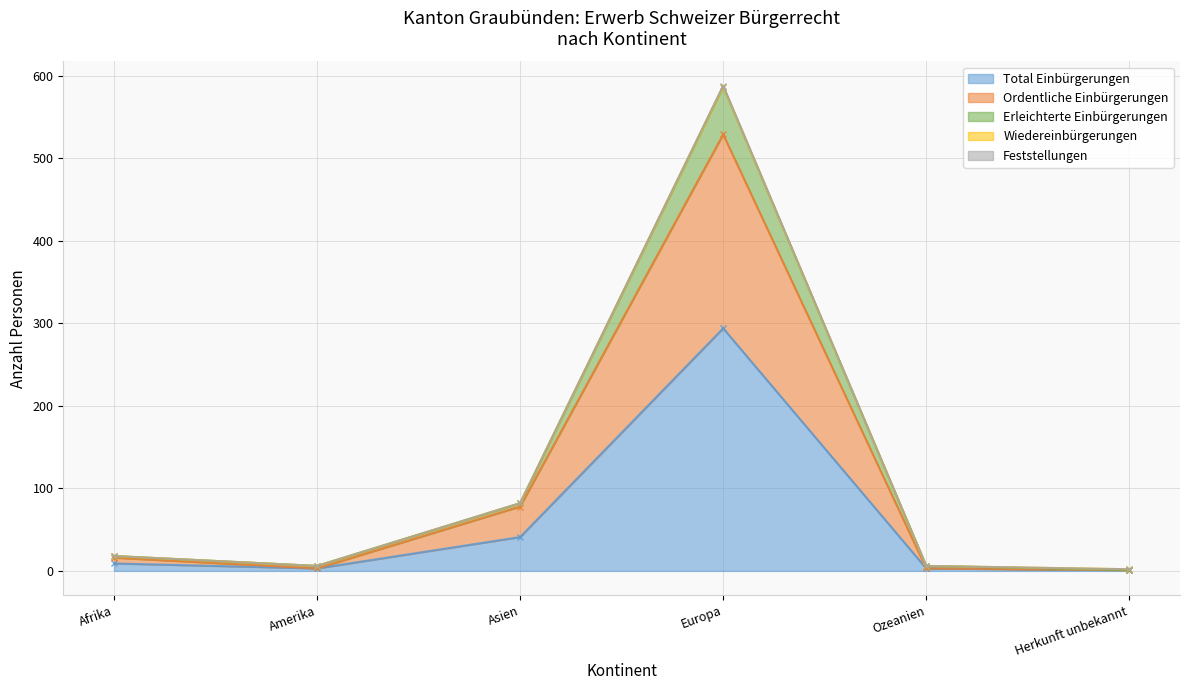

What is the approximate value of Feststellungen at Afrika?

18